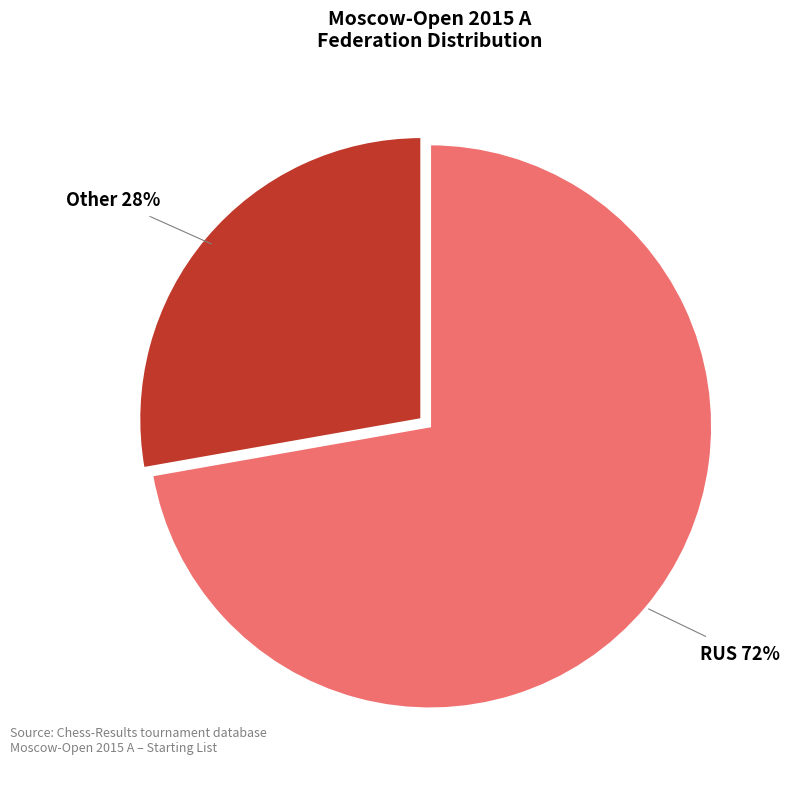

Rank the categories by value from highest to lowest.

RUS, Other